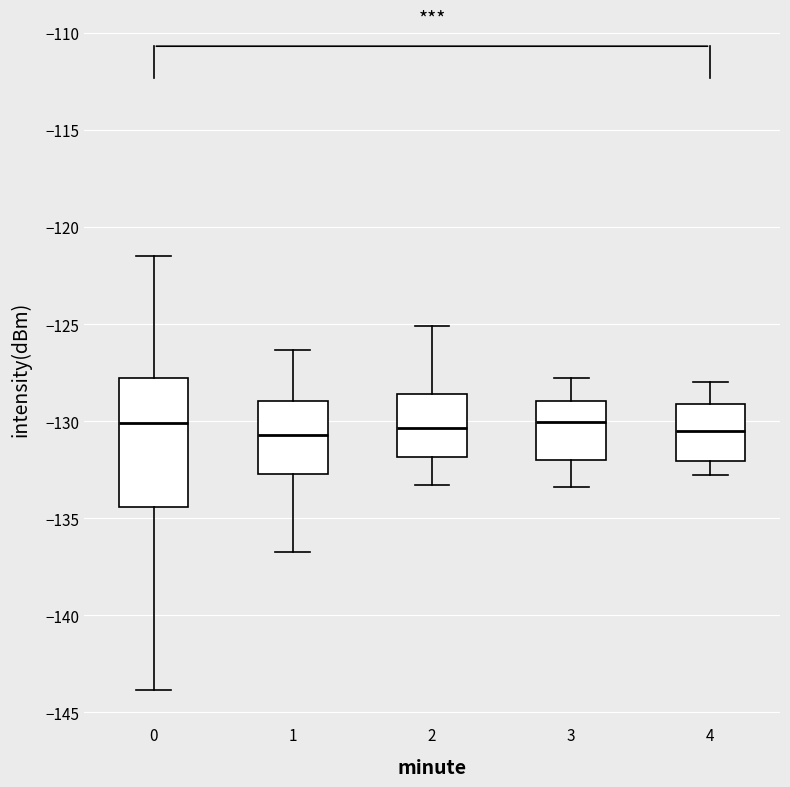

Comparing the boxes themselves (not the whiskers), which one is the tallest?

0